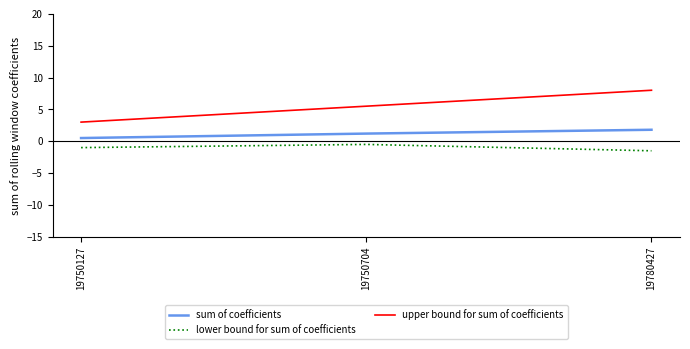

Rank the series by their maximum value, from lowest to highest.

lower bound for sum of coefficients, sum of coefficients, upper bound for sum of coefficients